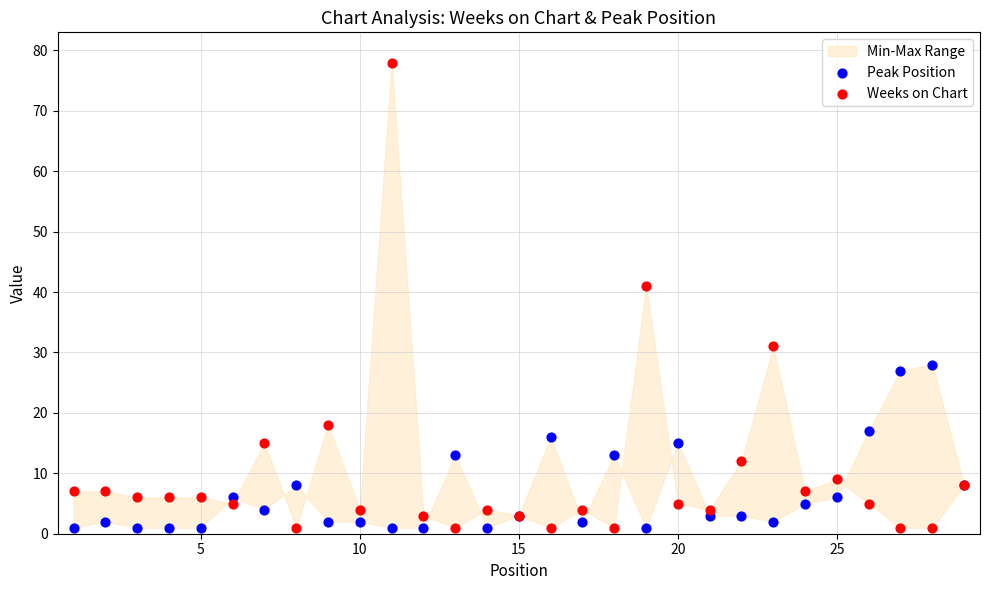

Which series has the largest Y range (max minus min)?

Weeks on Chart